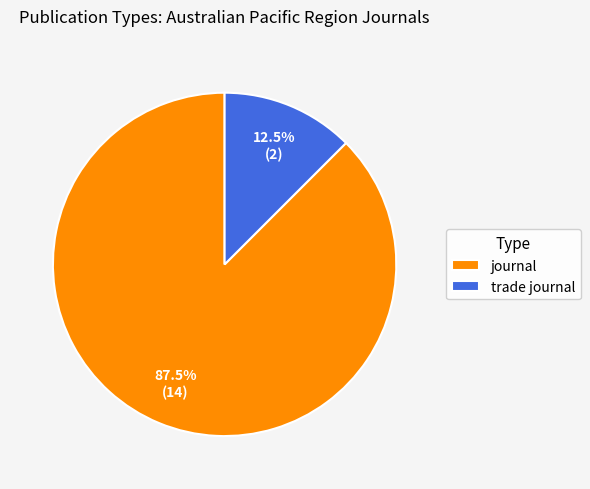

How many slices are in this pie chart?

2